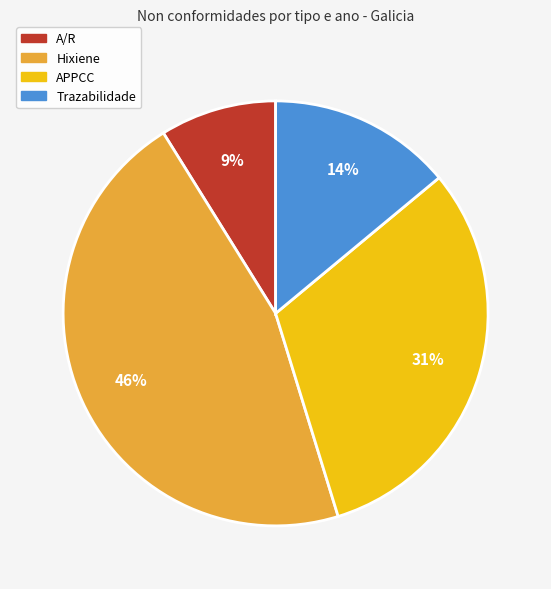

To the nearest percent, what is the combined percentage of APPCC and Trazabilidade?

45%